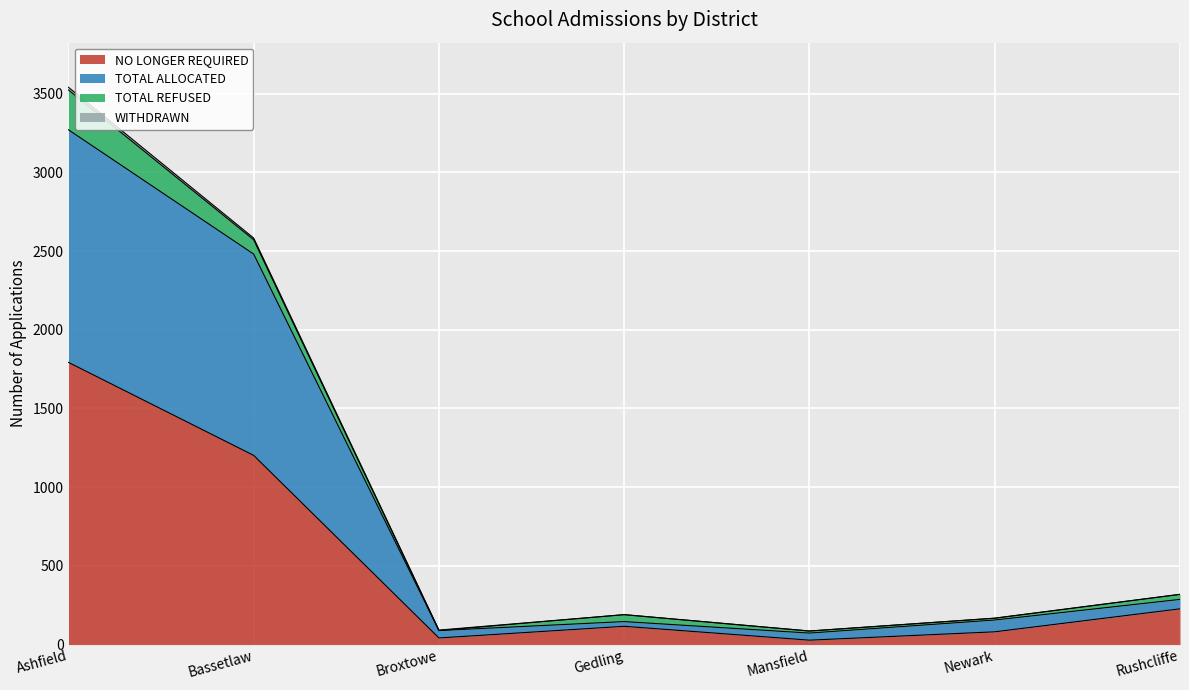

What is the maximum value for NO LONGER REQUIRED?

1793